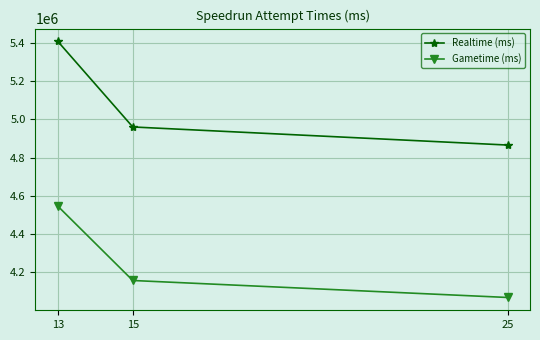

How many data points does each series have?

3